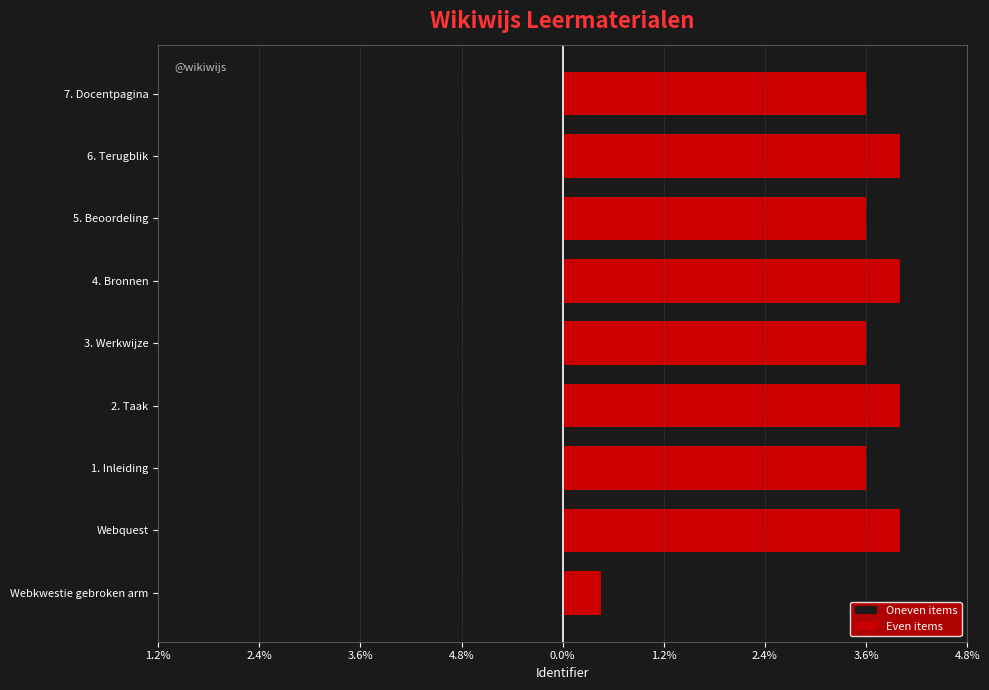

Are the bars grouped side by side (vs. stacked)?

Yes